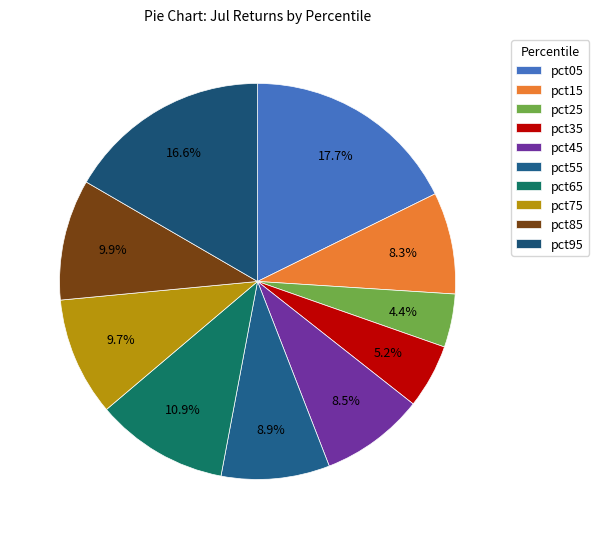

The pct95 slice represents 17% of the pie. True or false?

True